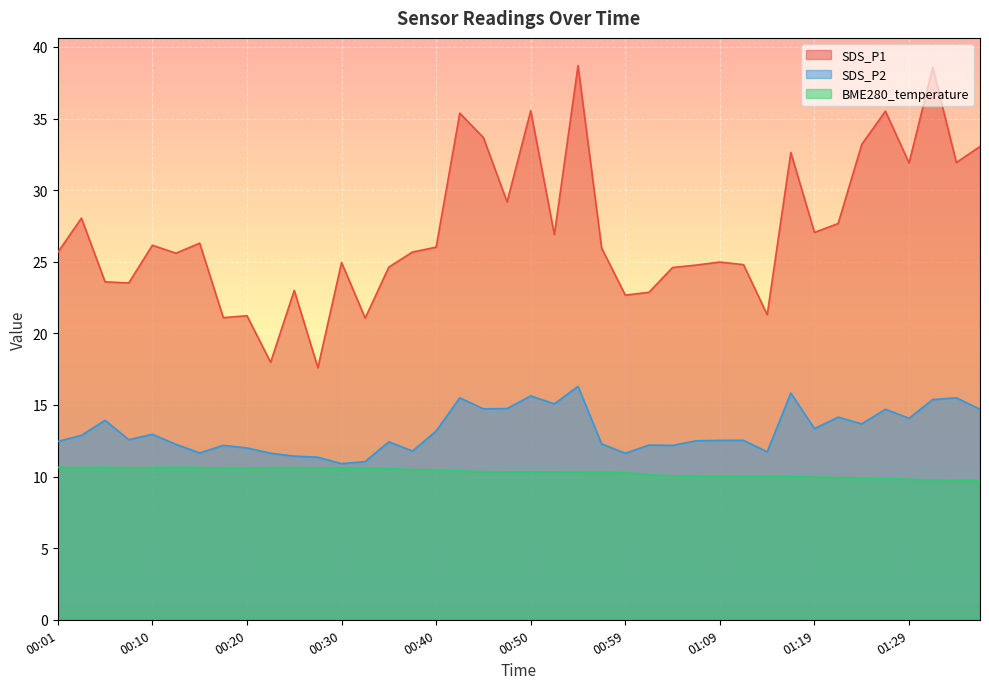

What is the label of the 14th point from the left?

00:33